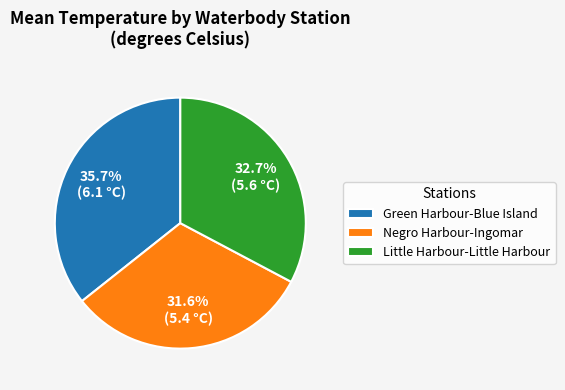

To the nearest percent, what is the combined percentage of Green Harbour-Blue Island and Negro Harbour-Ingomar?

67%